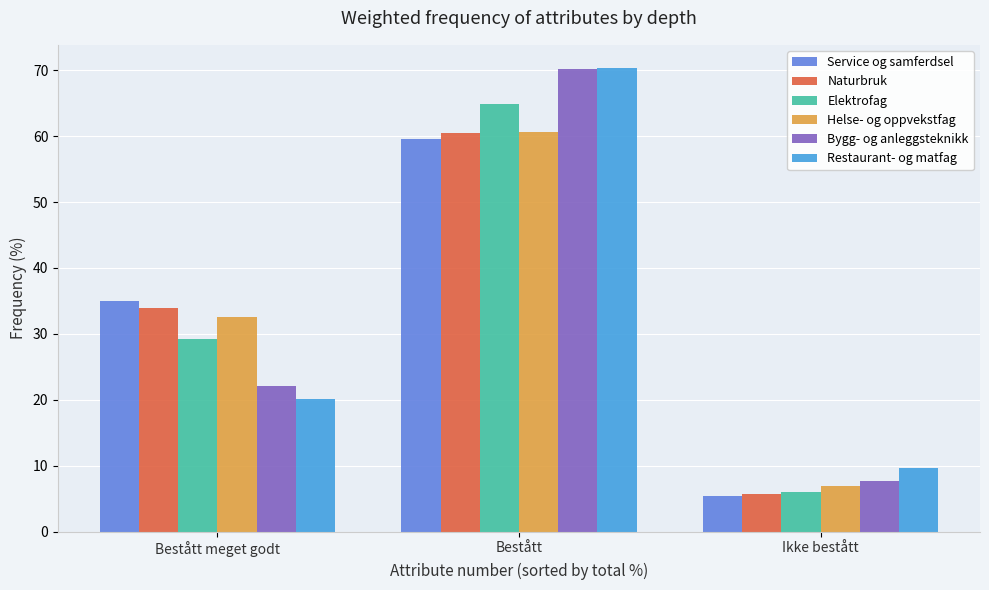

The value of Elektrofag at Bestått meget godt is 29.2. True or false?

True